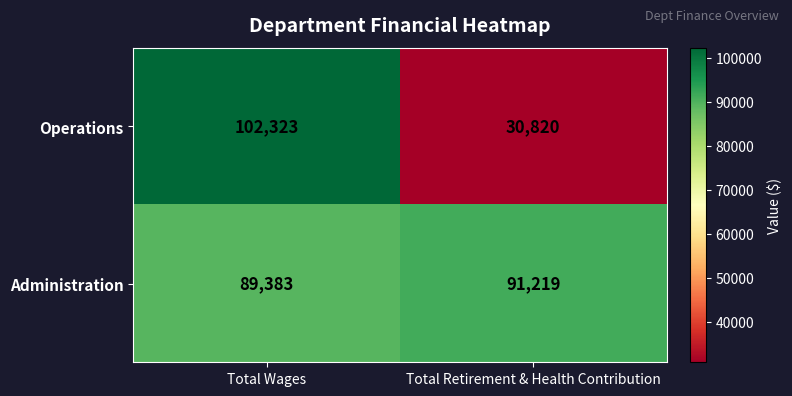

What is the sum of all Operations values?

133143